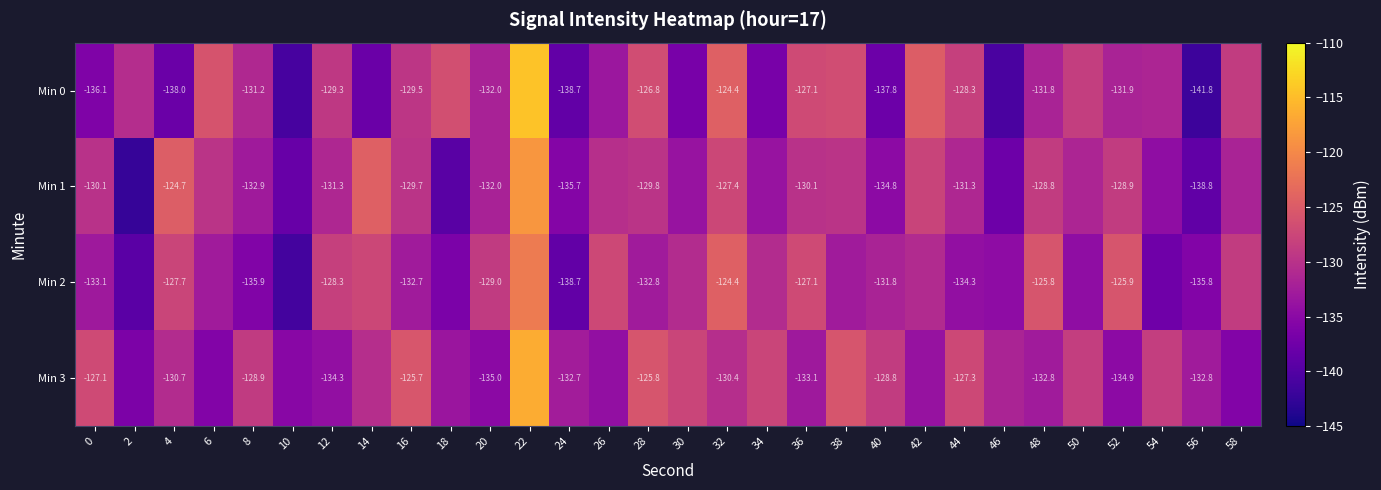

How many values in the Min 2 series are below -131?

16